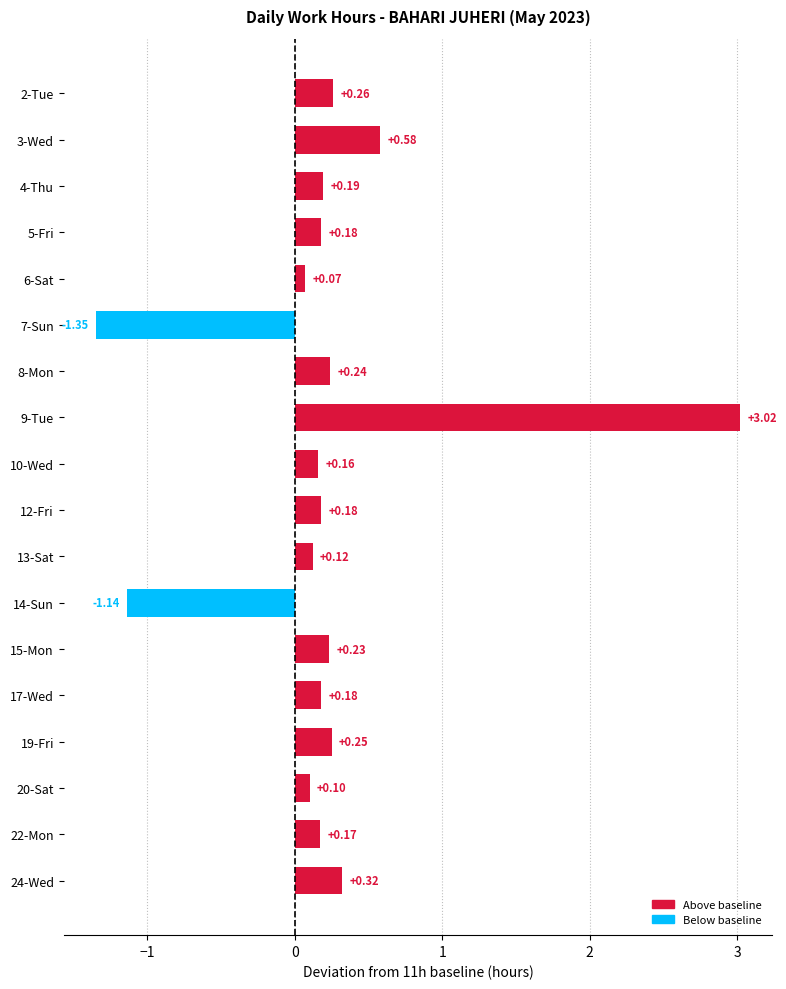

At which category does the chart reach its peak across all series?

9-Tue